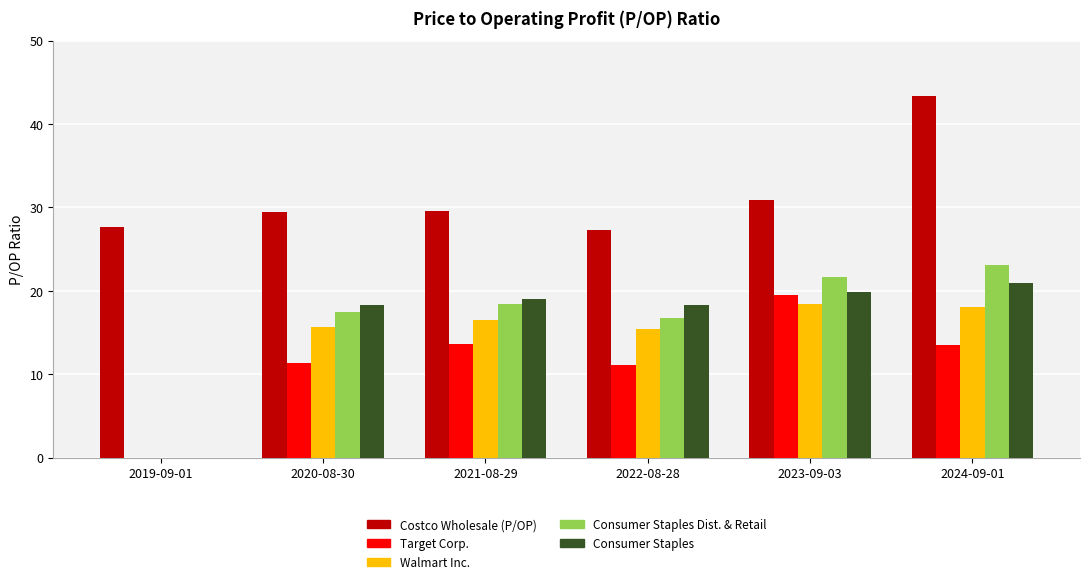

The value of Costco Wholesale (P/OP) at 2022-08-28 is 27.3. True or false?

True